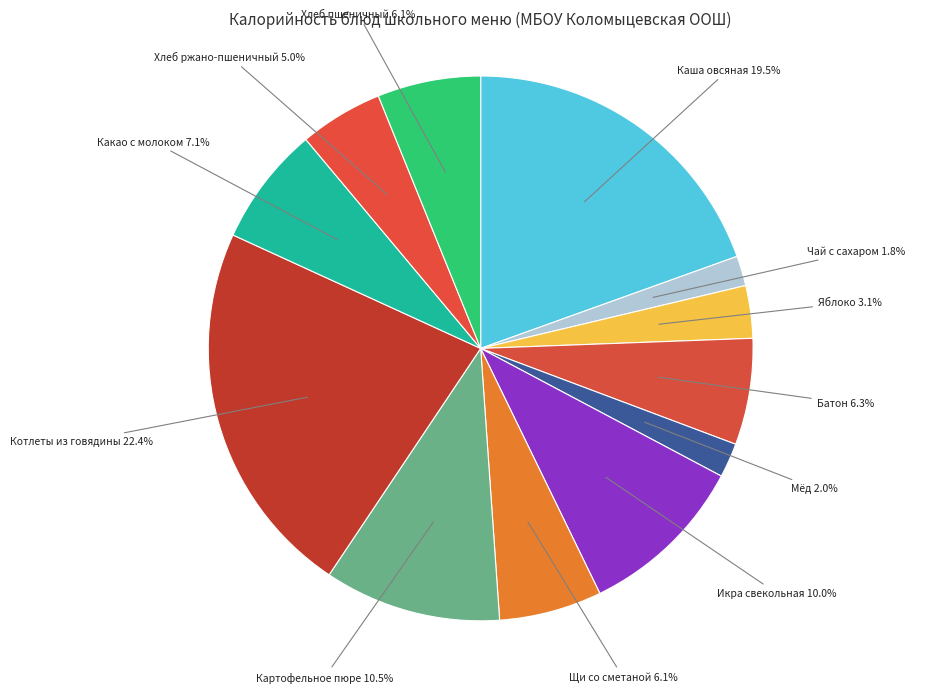

True or false: Щи со сметаной accounts for 6% of the total.

True